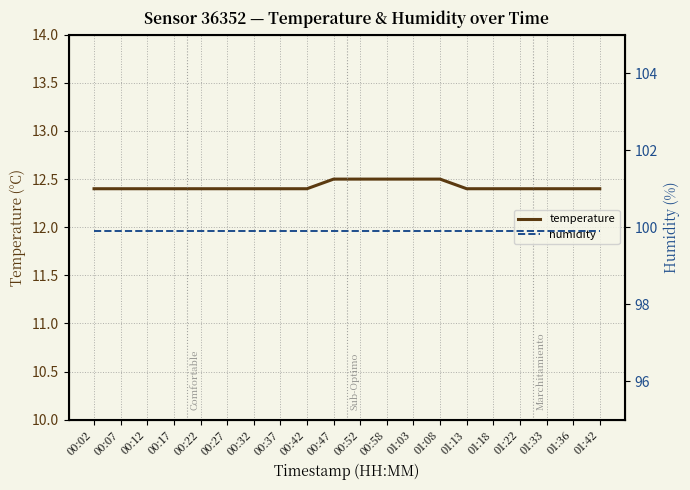

What is the total value across all series at 01:42?

112.3